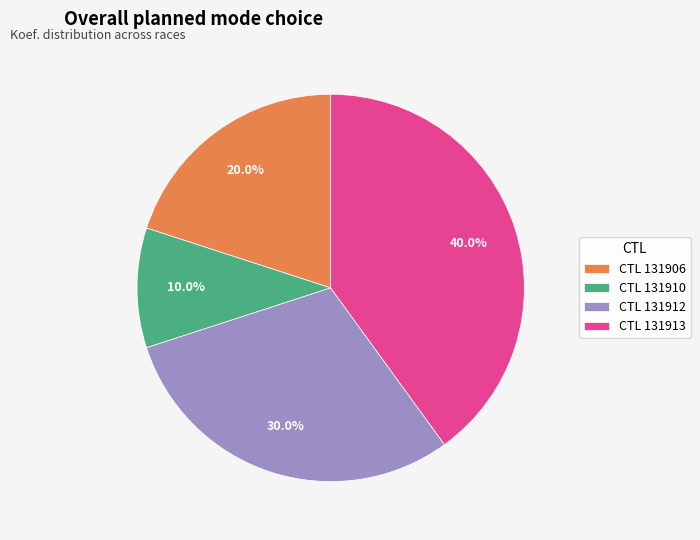

Is there a majority slice in this chart?

No